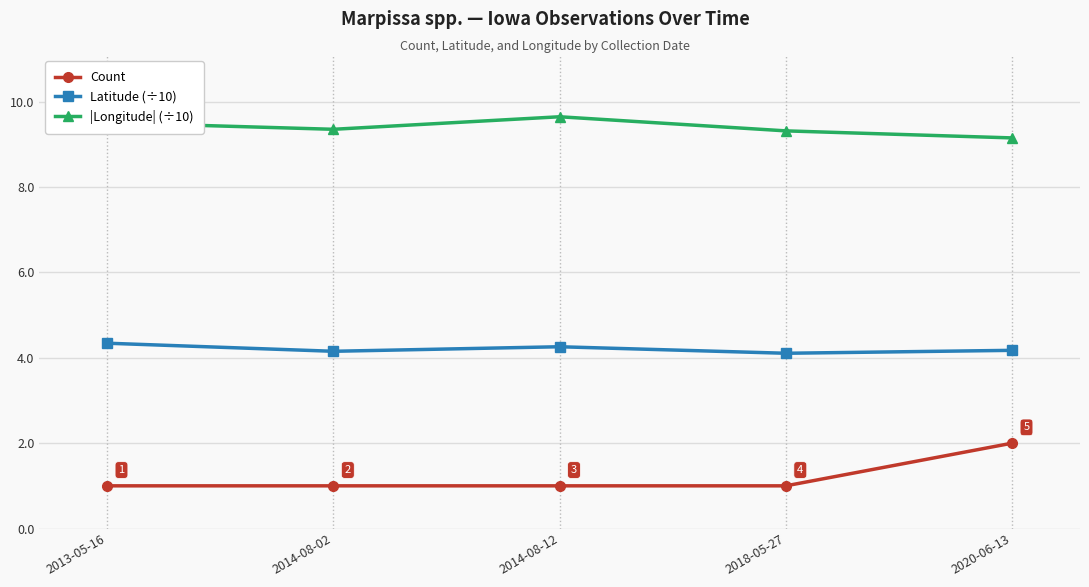

Is the value of Latitude (÷10) at 2014-08-02 greater than the value of Count at 2018-05-27?

Yes